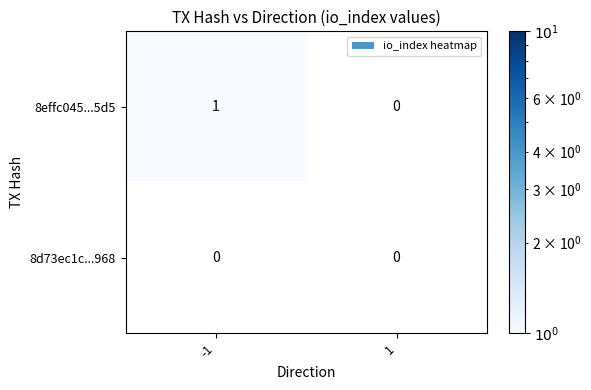

Which series has the largest range (max minus min)?

8effc045...5d5